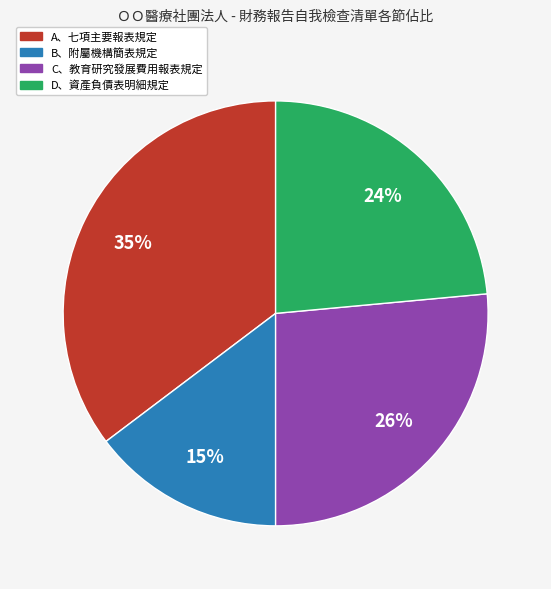

Is there any slice that represents more than half of the pie?

No